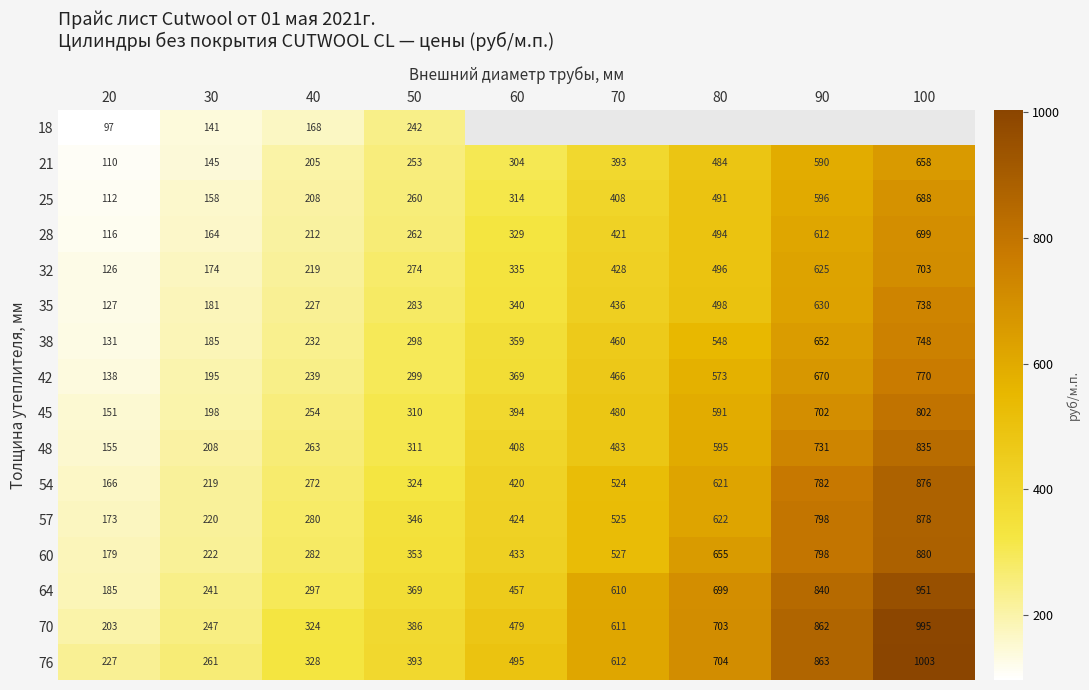

How many values in the 70 series are below 479?

4